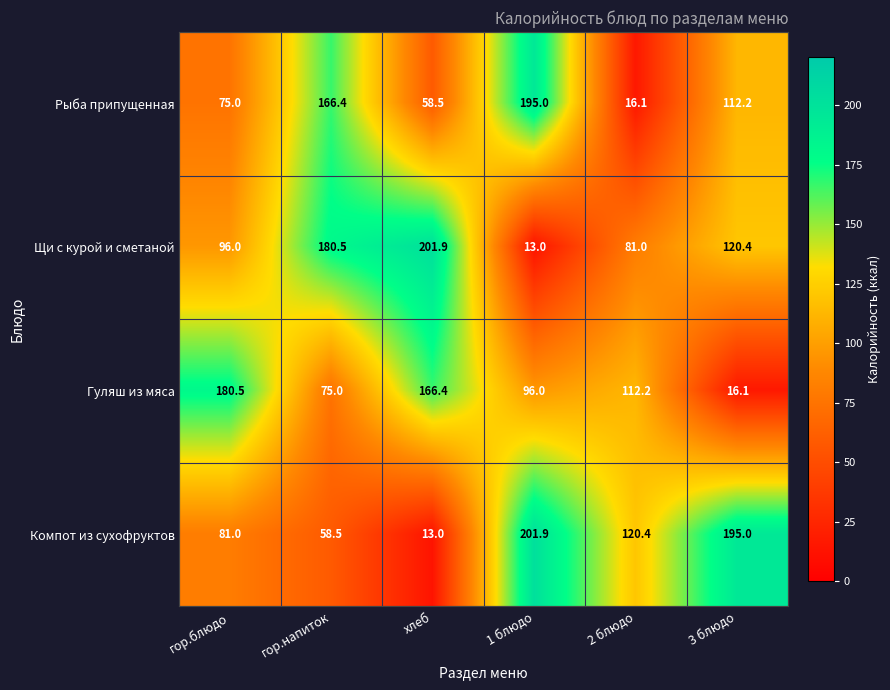

The Компот из сухофруктов series shows 58.5 at гор.напиток. True or false?

True